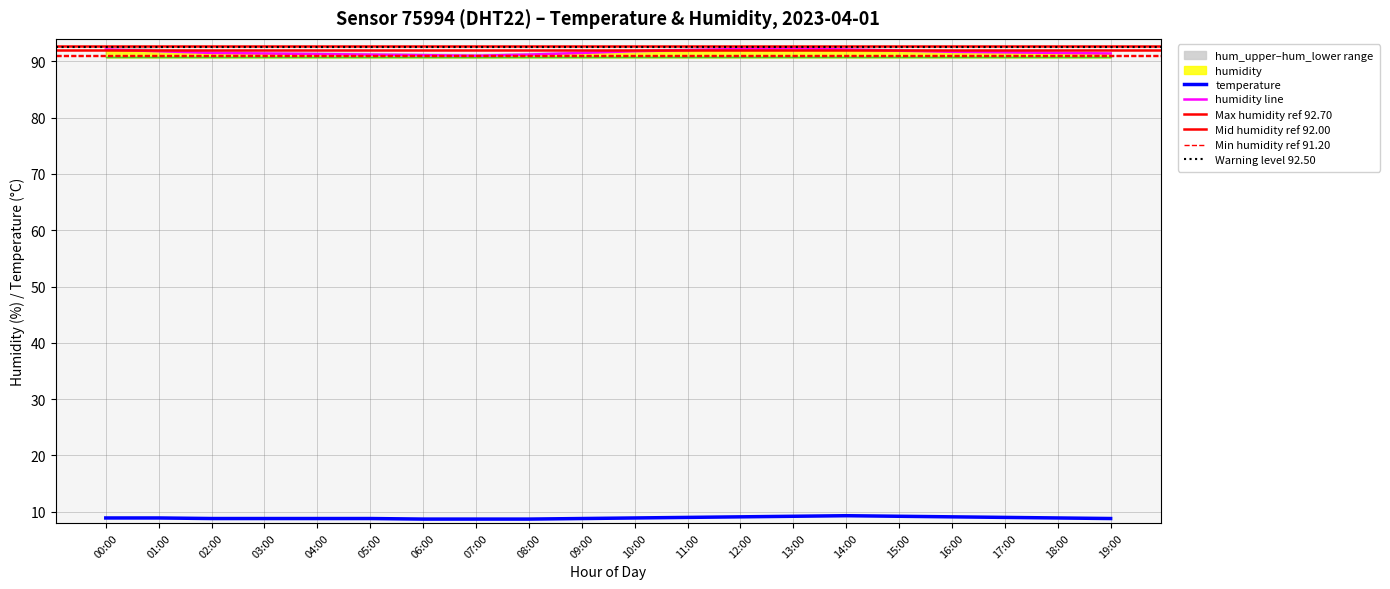

Which category has the lowest value across all series?

06:00